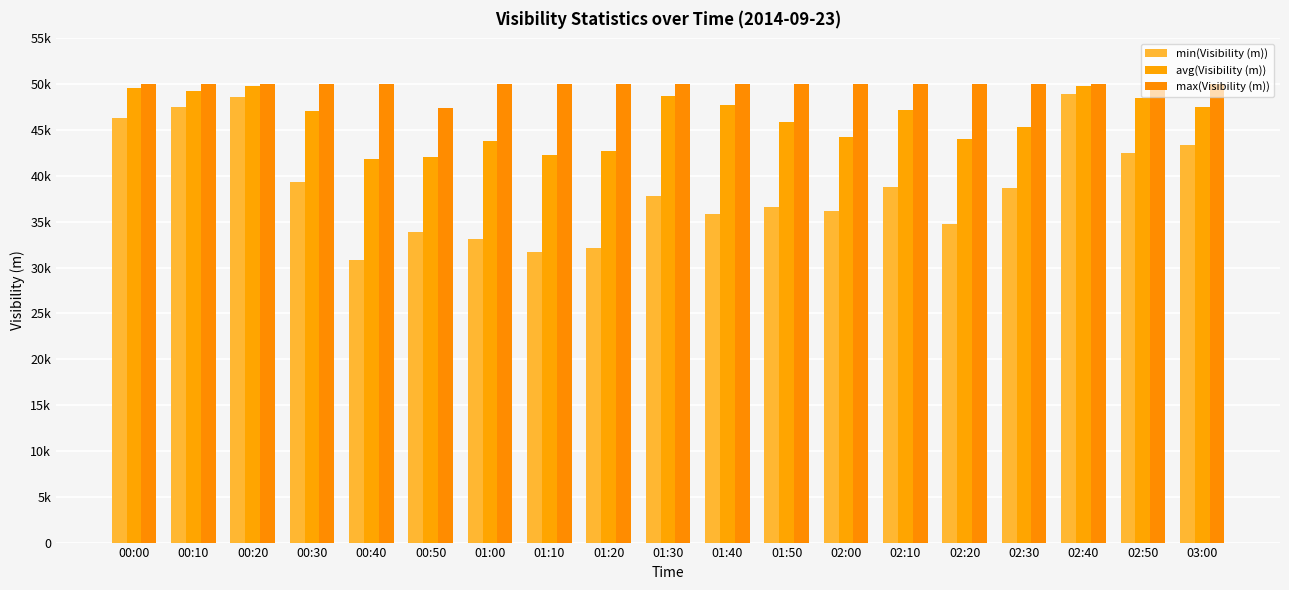

At which category is the sum across all series the highest?

02:40